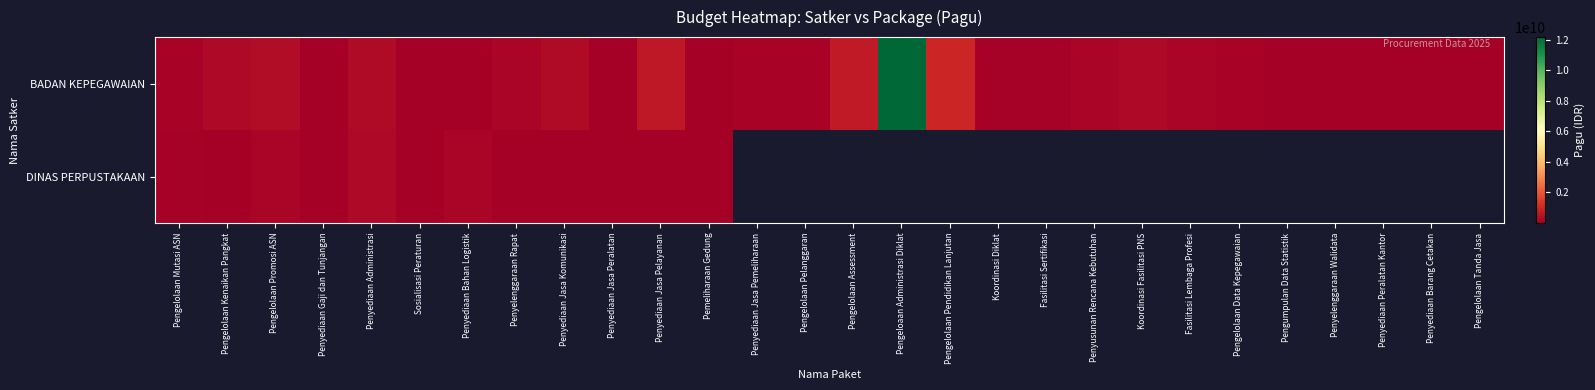

What value does the BADAN KEPEGAWAIAN series have at Pengelolaan Pelanggaran?

136253000.0